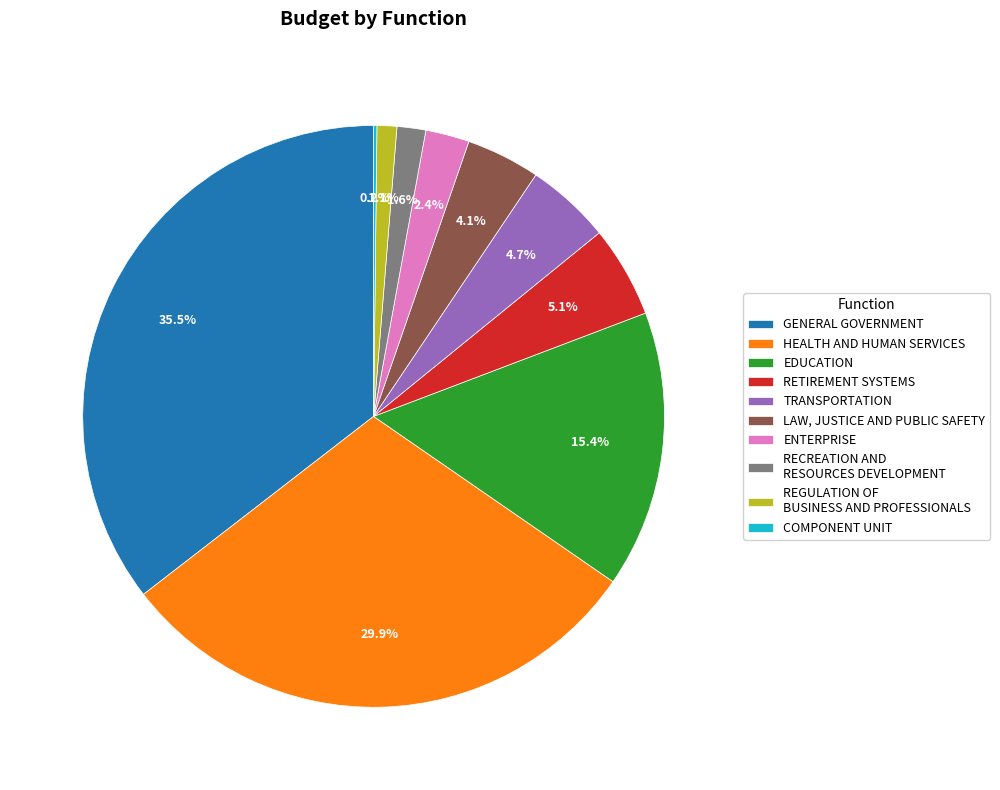

Is there any slice that represents more than half of the pie?

No